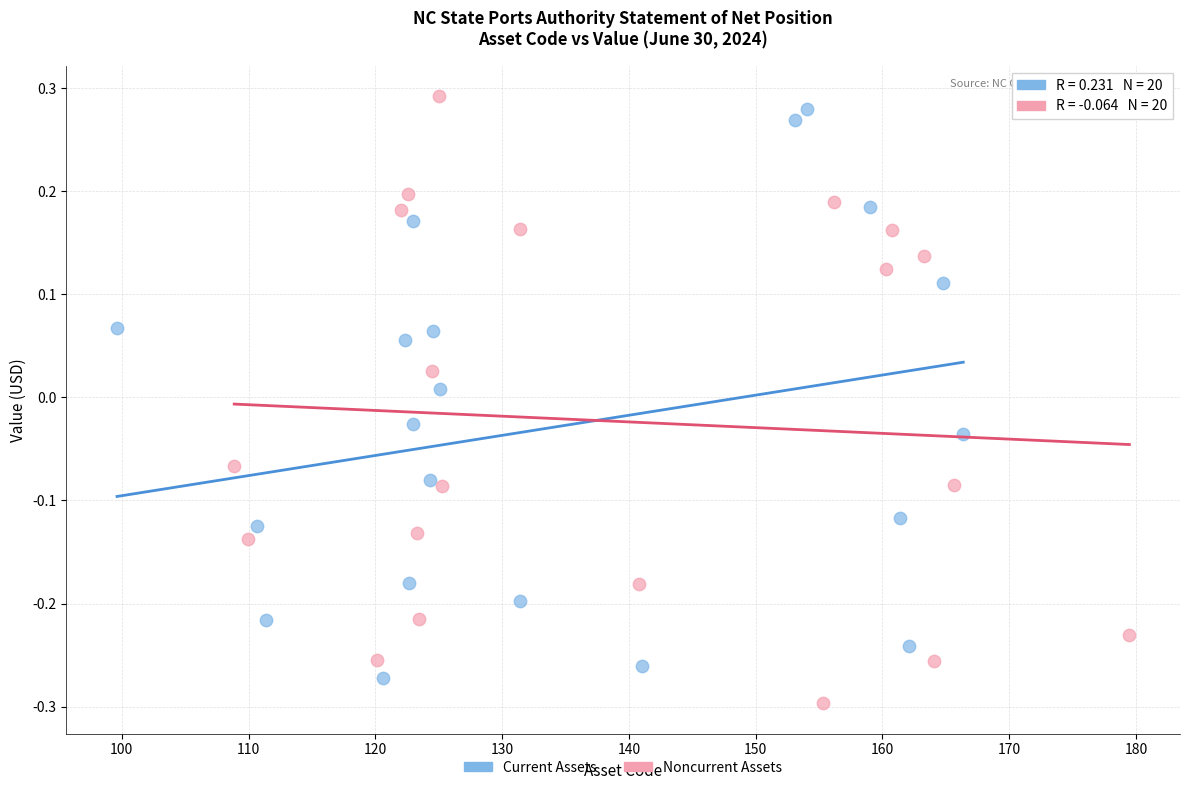

What are all the series names shown in the legend?

Current Assets, Noncurrent Assets